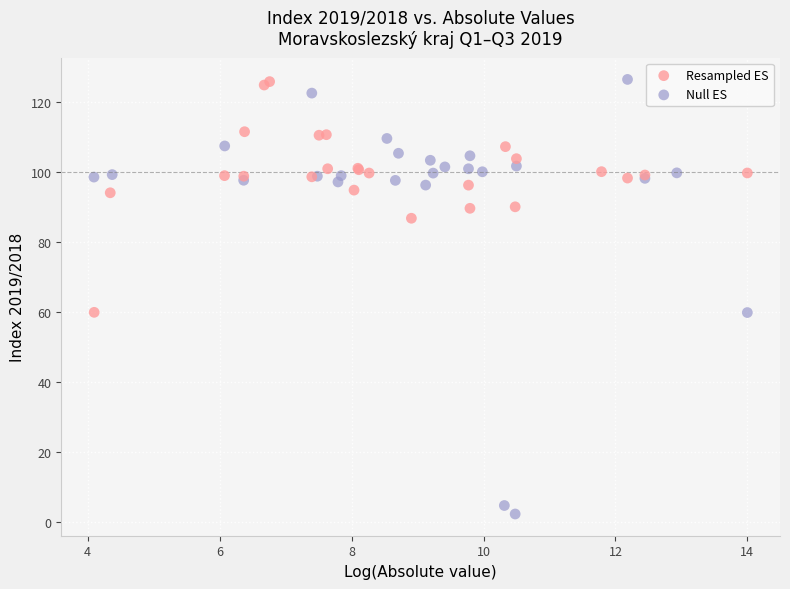

Which series contains the lowest Y value?

Null ES